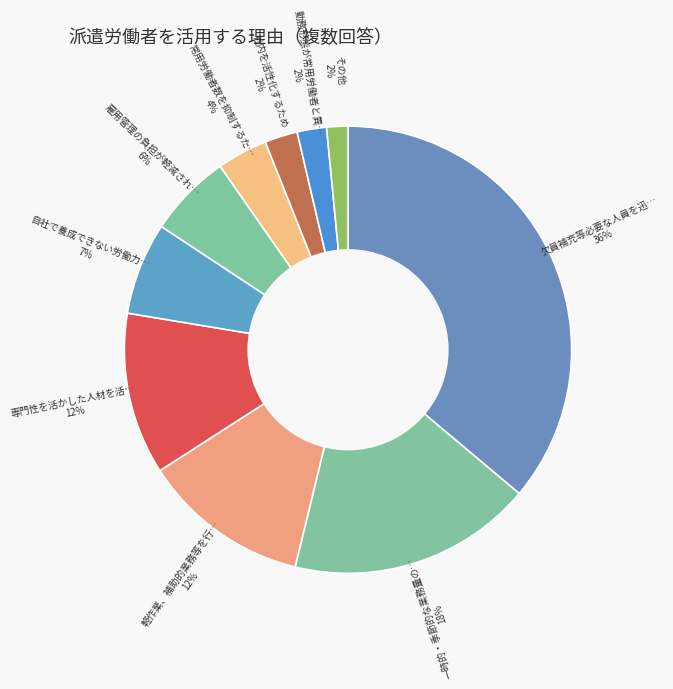

To the nearest percent, what is the average slice percentage?

10%